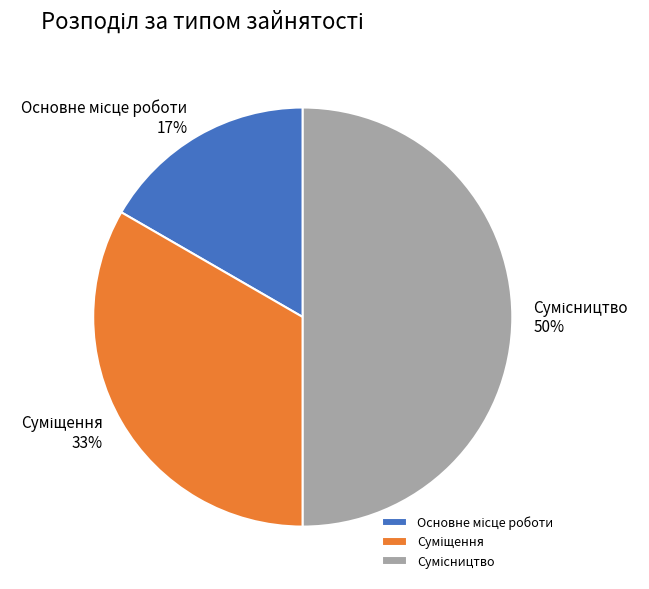

To the nearest percent, what is the difference between the largest and smallest slice percentages?

33%